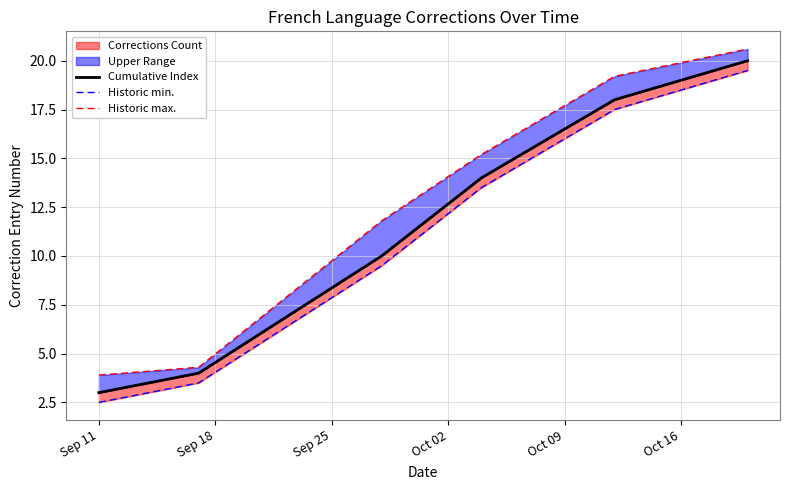

True or false: Cumulative Index has a value of 4.1 at Oct 09.

False